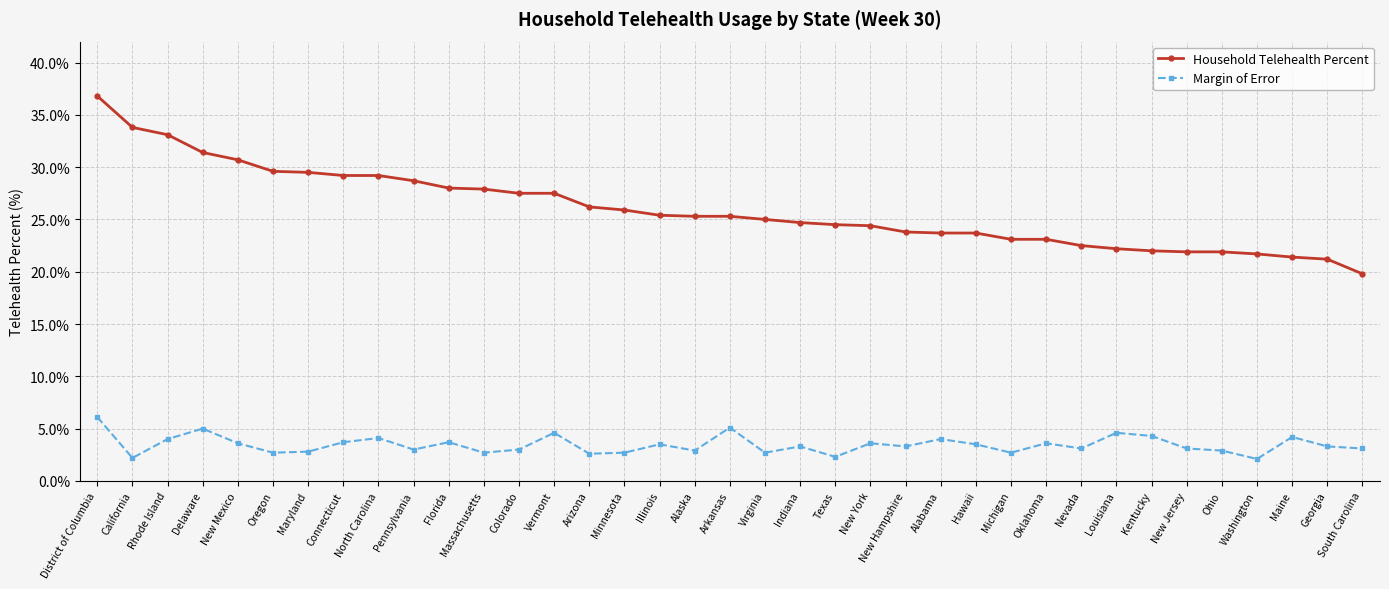

What is the average value of the Household Telehealth Percent series?

26.0